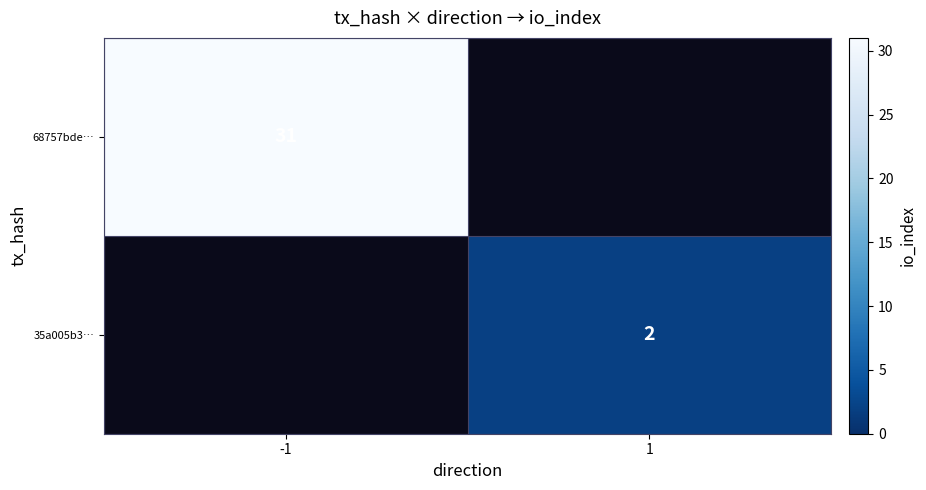

What is the maximum value shown in the chart?

31.0